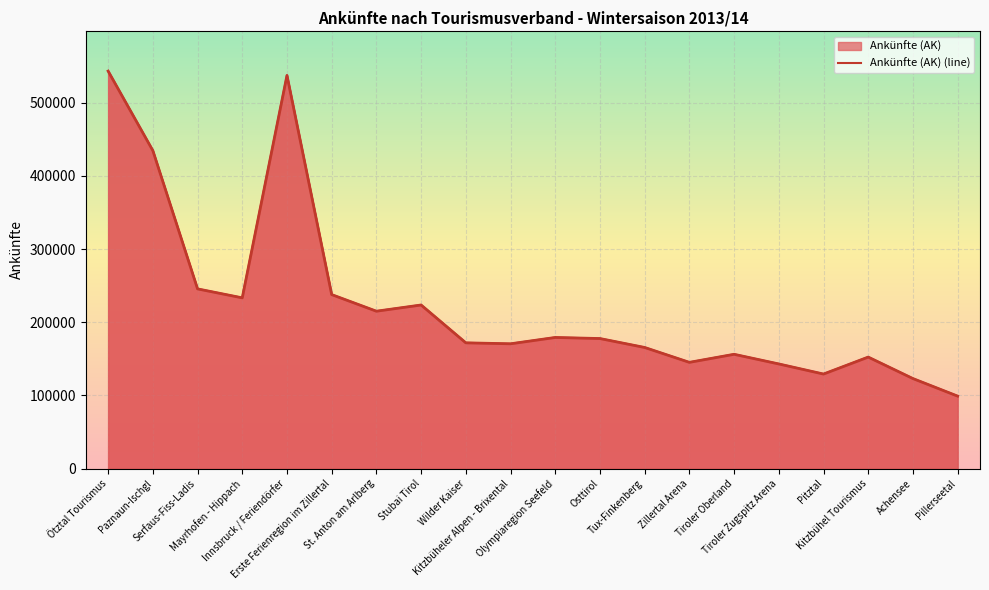

Reading left to right, transcribe all the data shown in this chart.

543144	434502	245581	233333	537222	237770	215085	223570	171877	170559	179207	177730	165539	145211	156216	143023	129226	152407	123050	99065